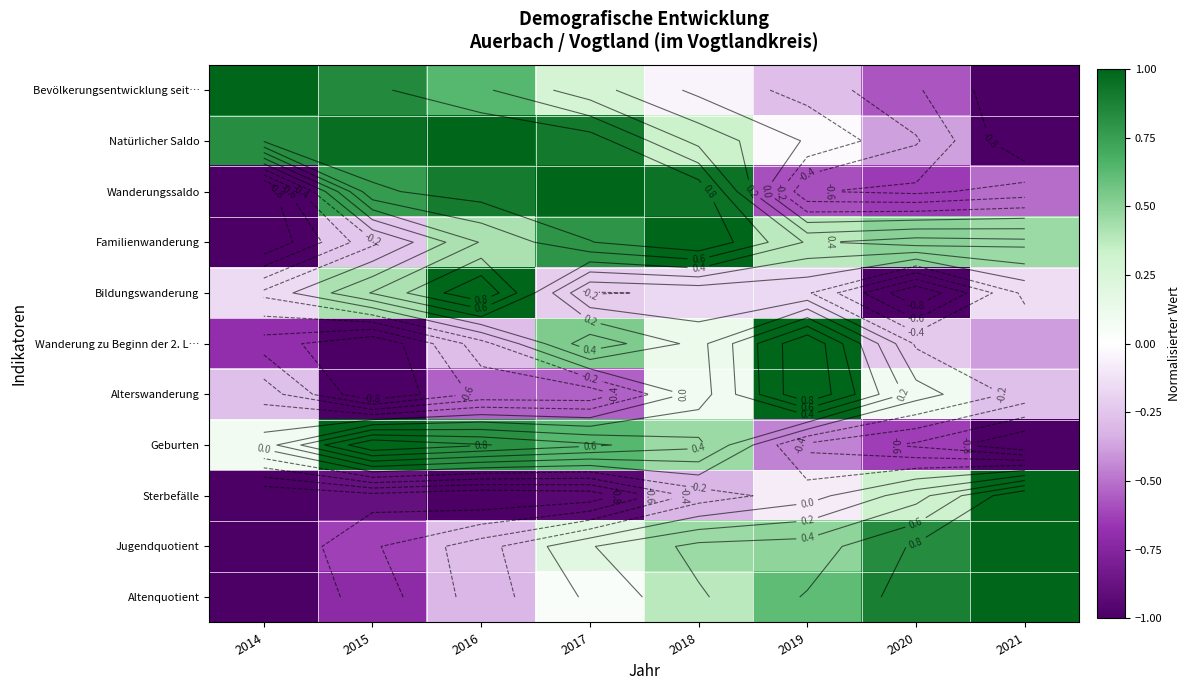

Between 2020 and 2015, which is larger?

2015